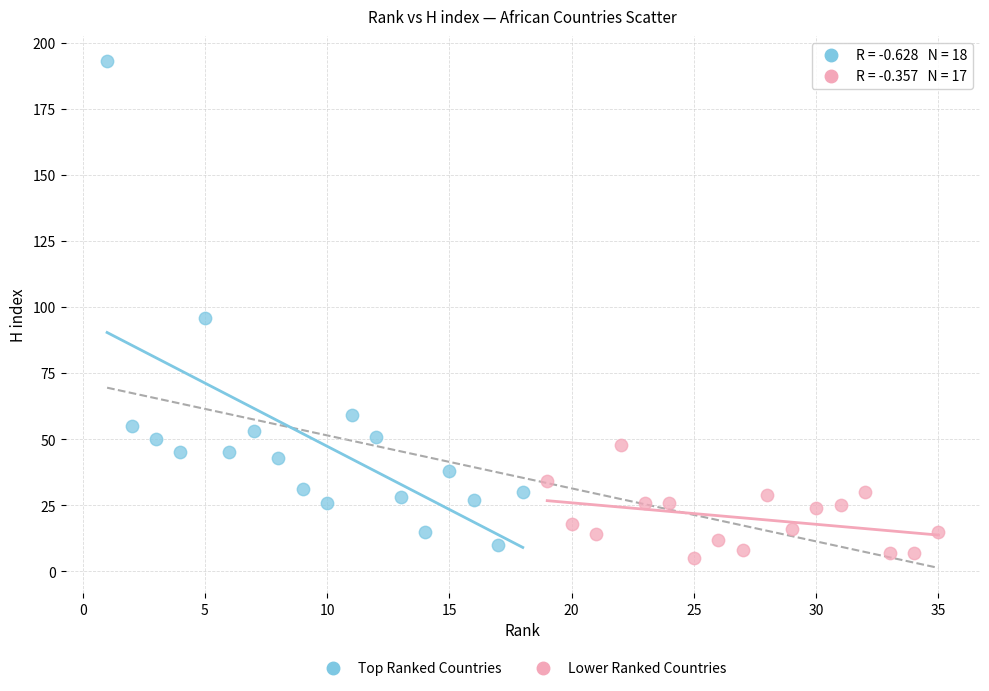

Which series reaches the maximum Y coordinate?

Top Ranked Countries